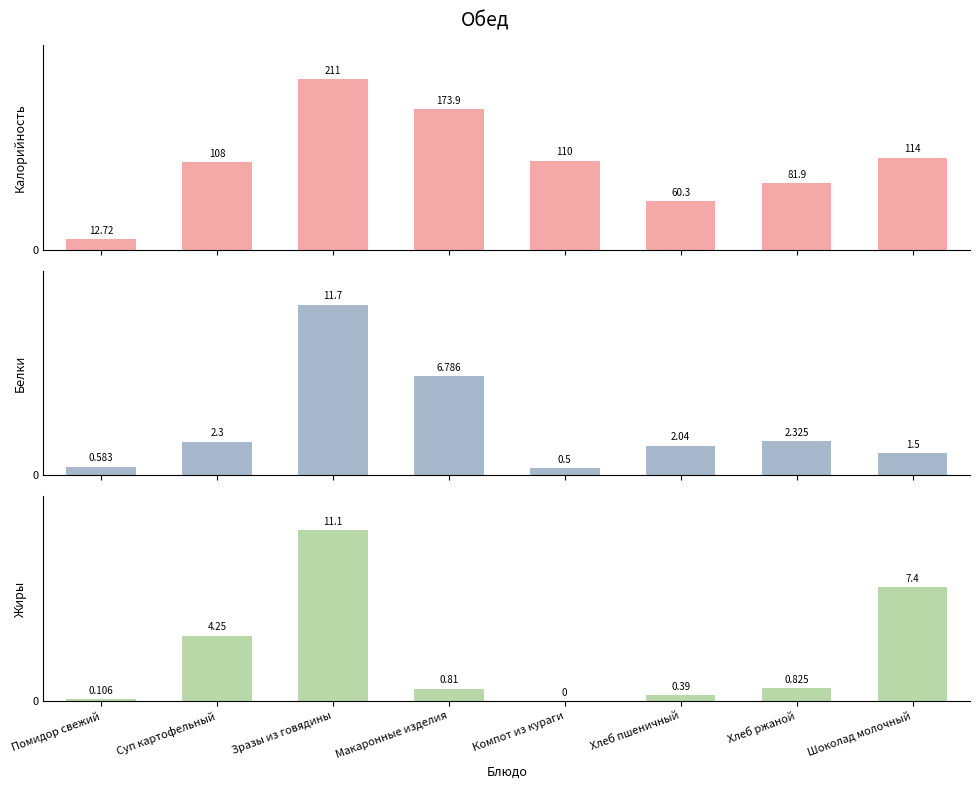

Which category has the highest value across all series?

Зразы из говядины